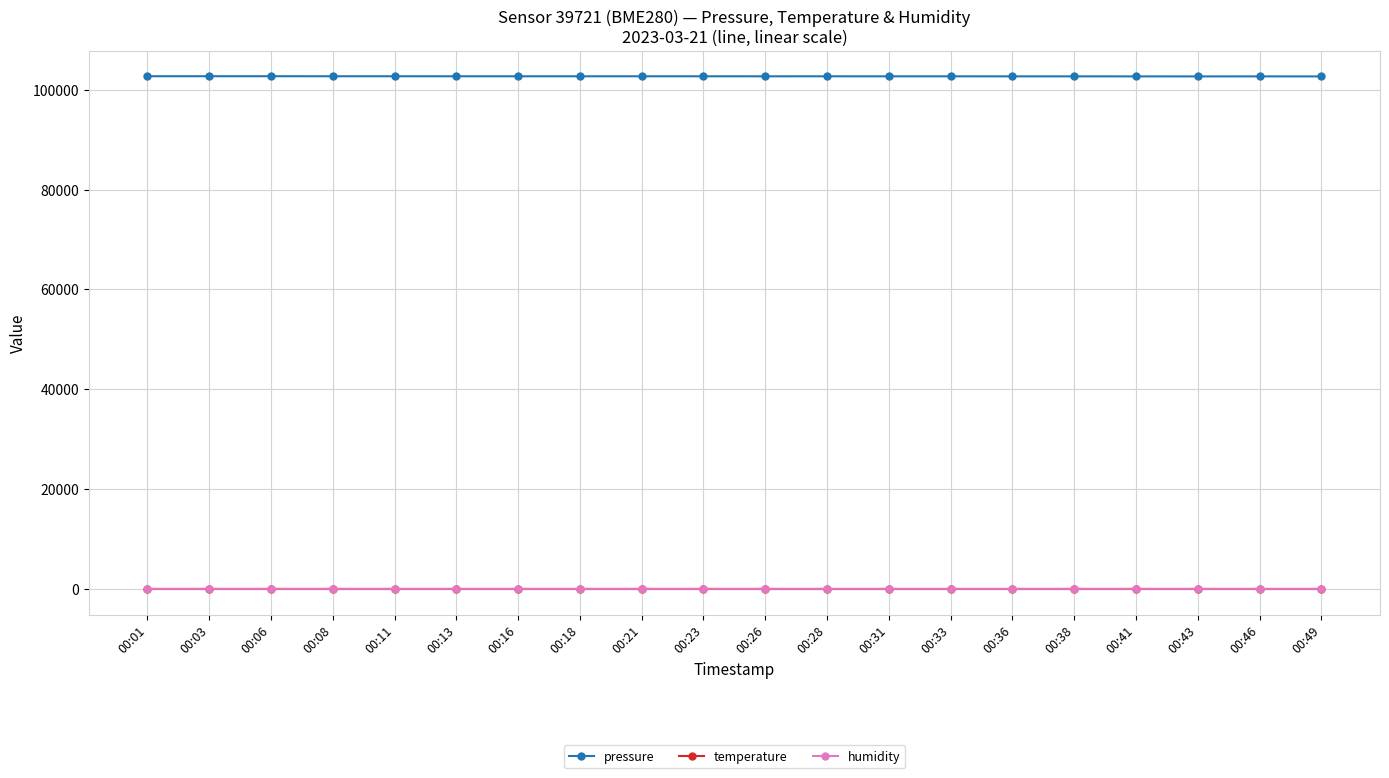

The temperature series shows 21.2 at 00:13. True or false?

True